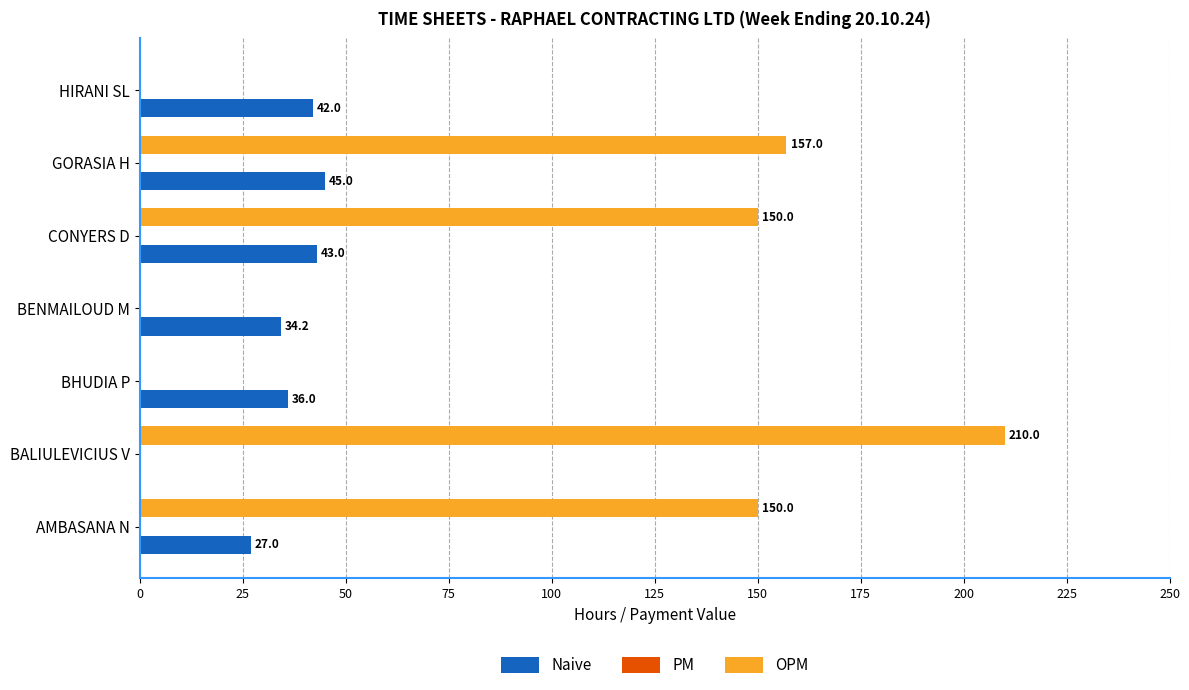

The OPM series shows -78.1 at HIRANI SL. True or false?

False